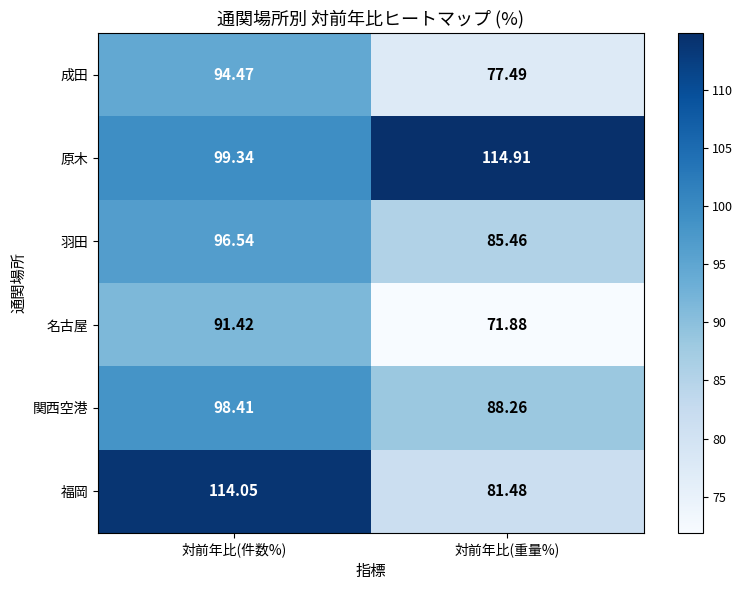

What is the difference between the highest and lowest values at 対前年比(重量%)?

43.0